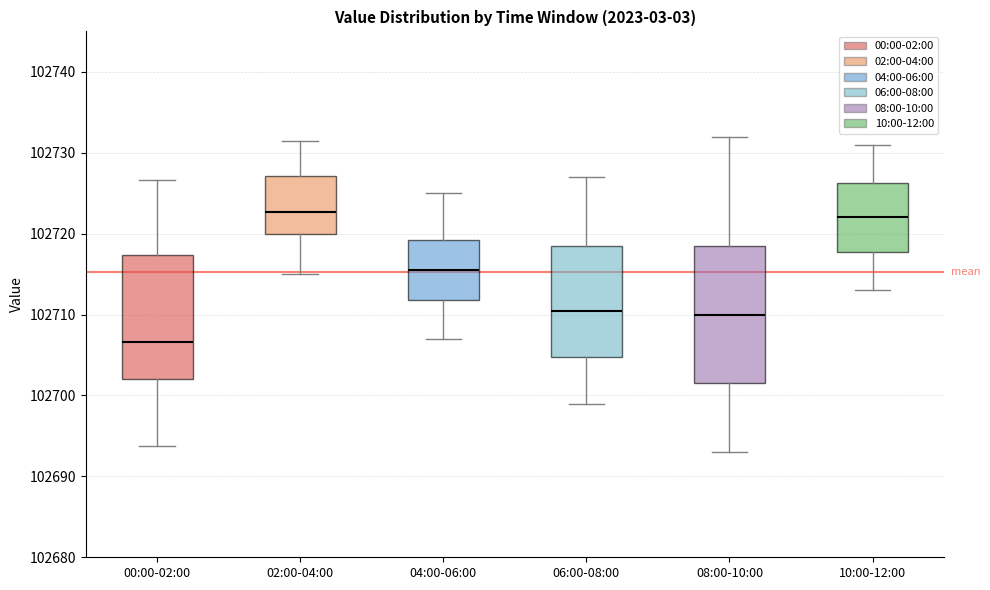

Which box has the lowest median line?

00:00-02:00